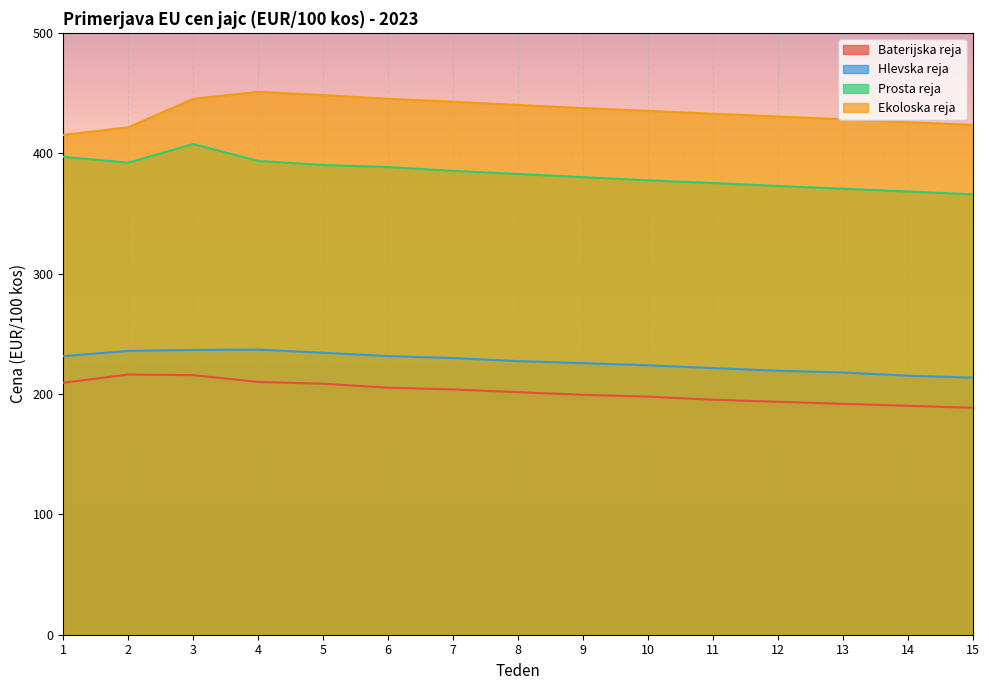

What is the sum of all Ekoloska reja values?

6522.8